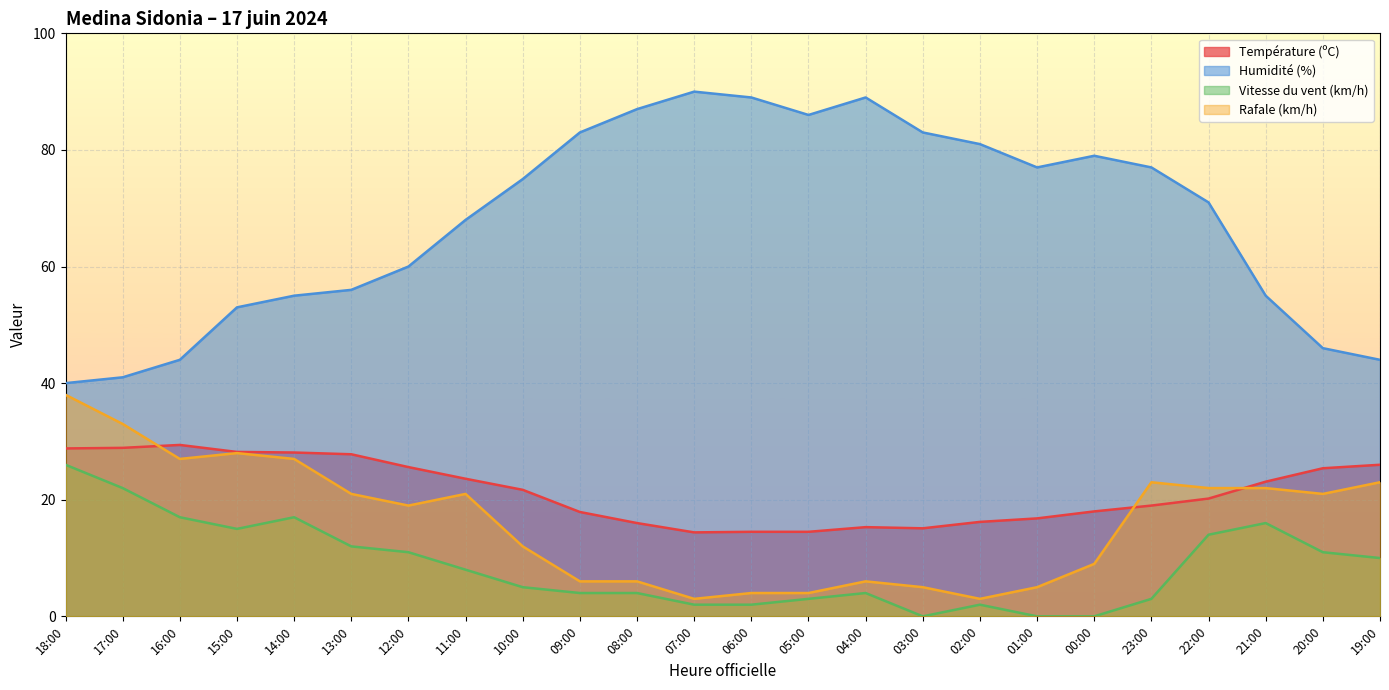

At how many categories does at least one series exceed 40?

23